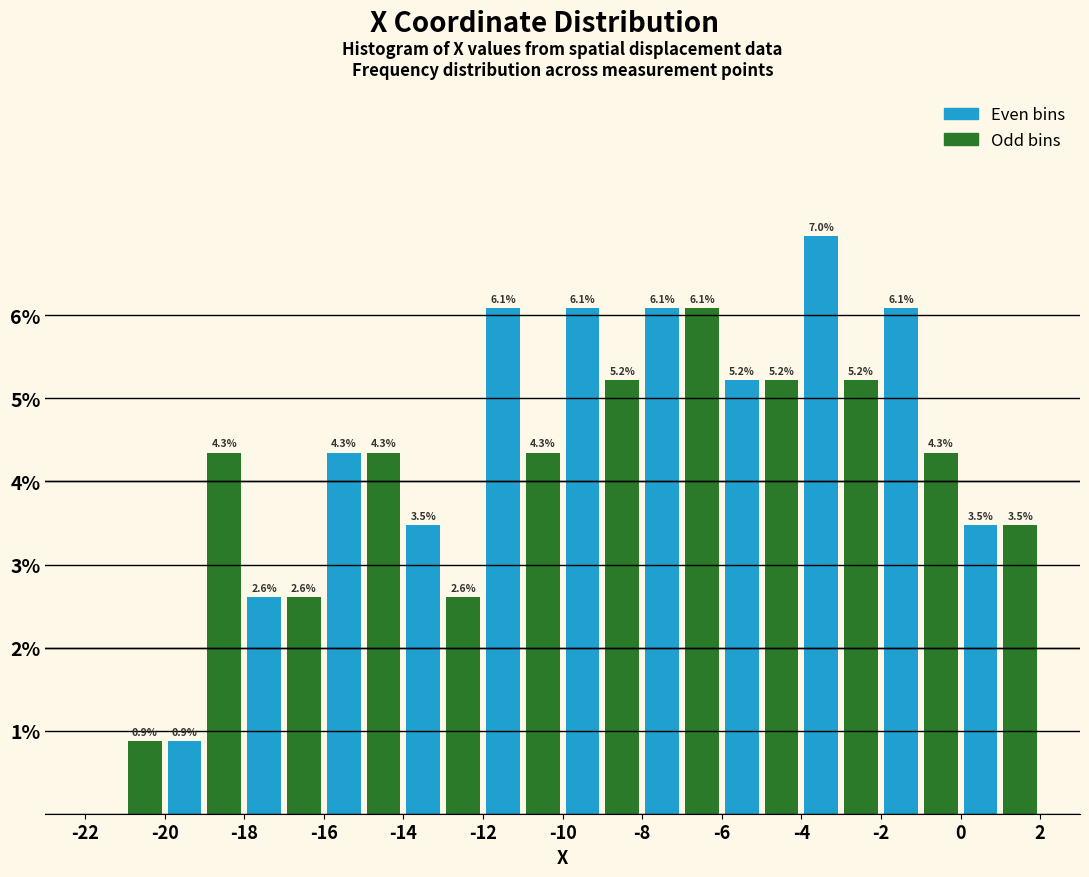

Which range on the x-axis has the tallest bar?

-4 to -3